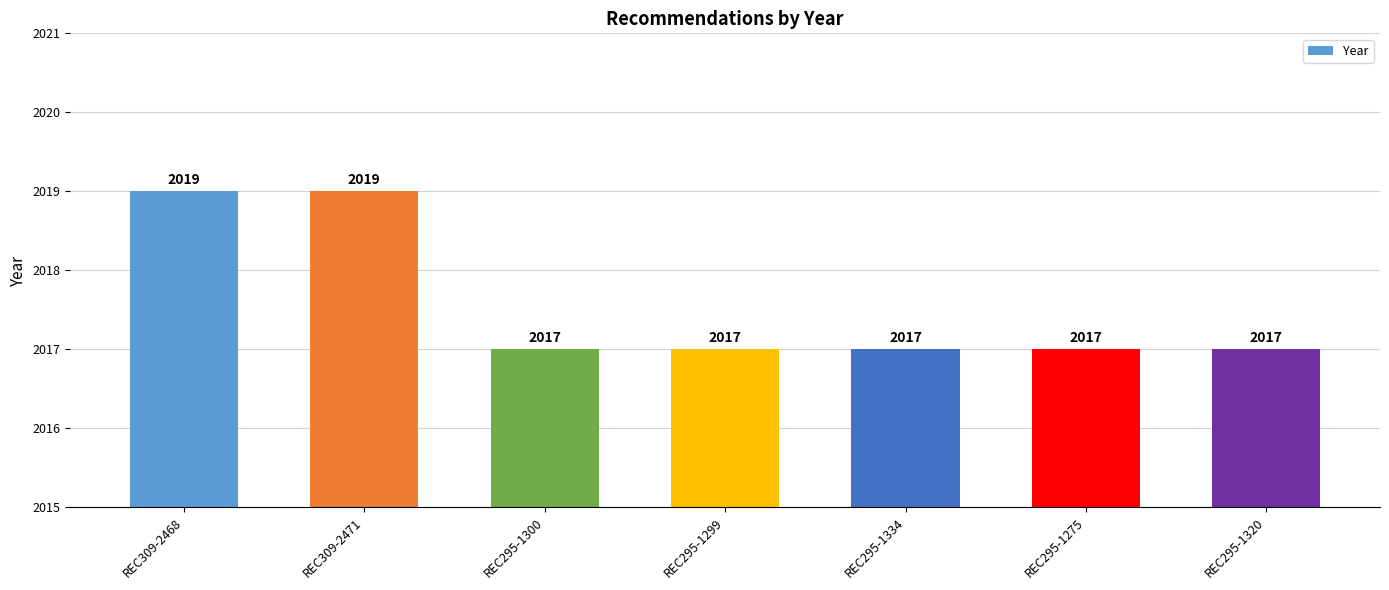

What is the difference between the second highest and second lowest values?

2